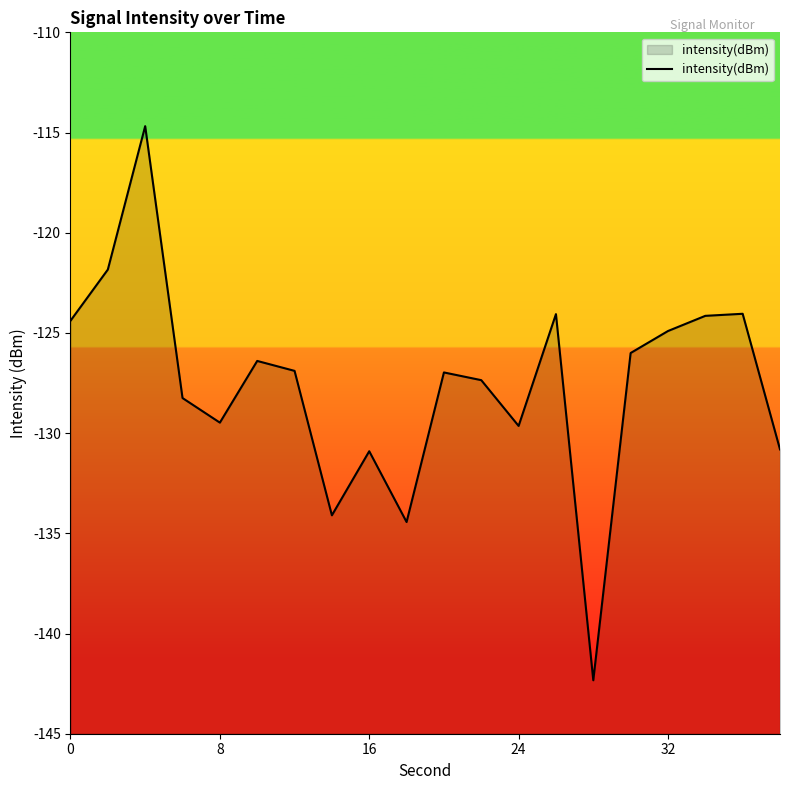

What is the difference between the maximum and minimum values?

27.7